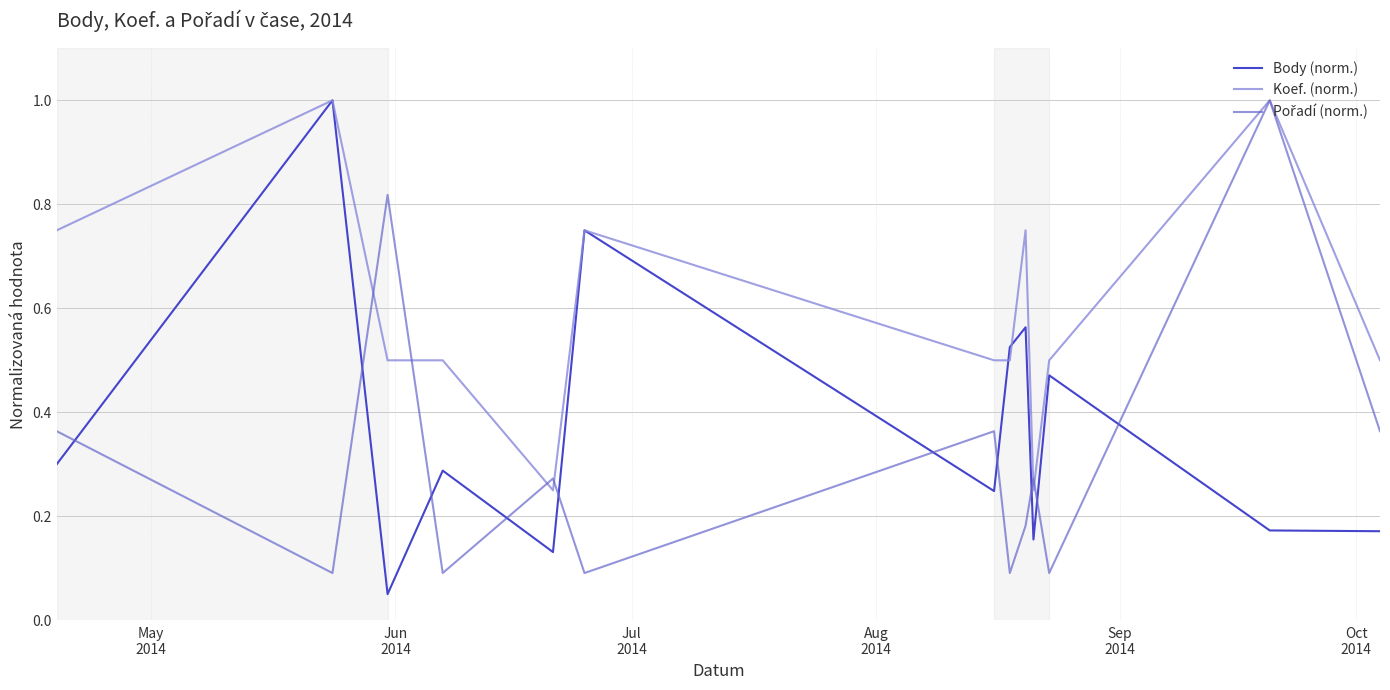

What is the maximum value for Koef. (norm.)?

1.0